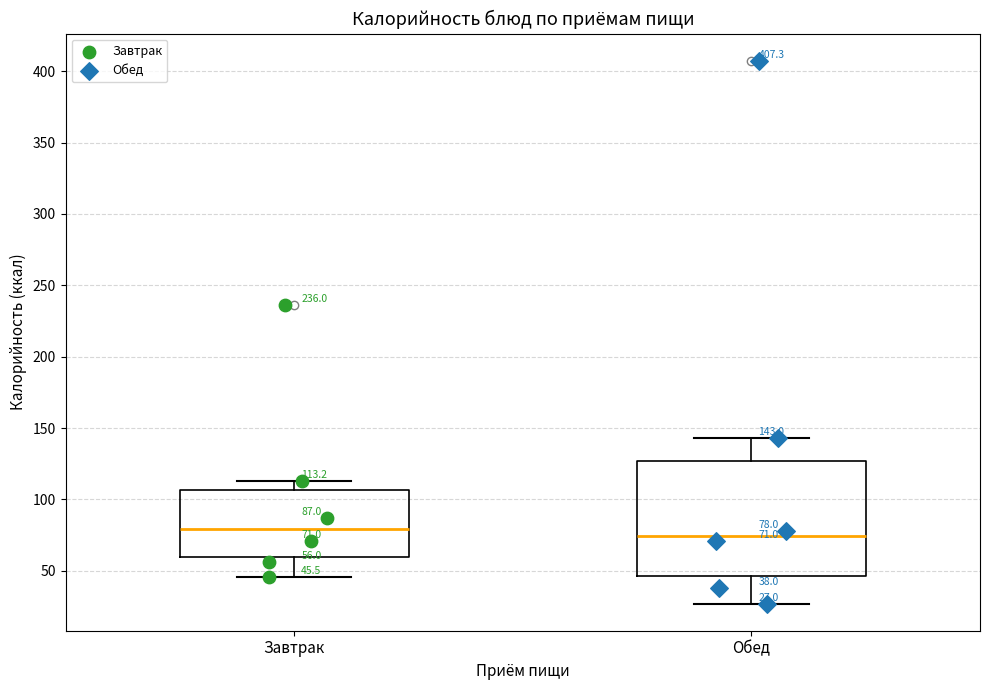

Comparing the boxes themselves (not the whiskers), which one is the tallest?

Обед